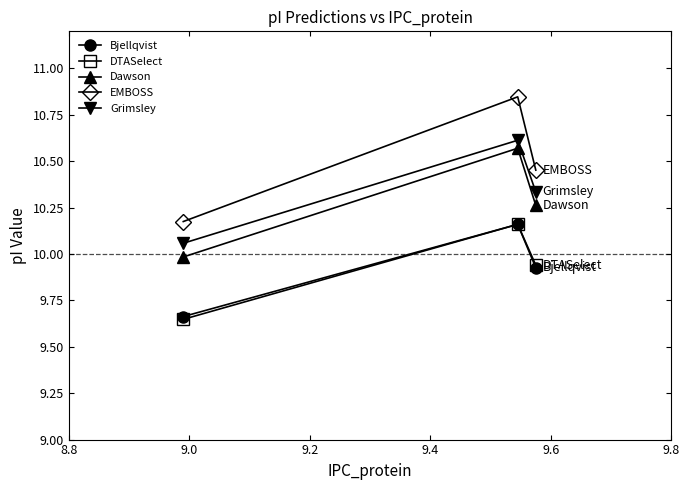

Which series has the widest spread of values?

EMBOSS